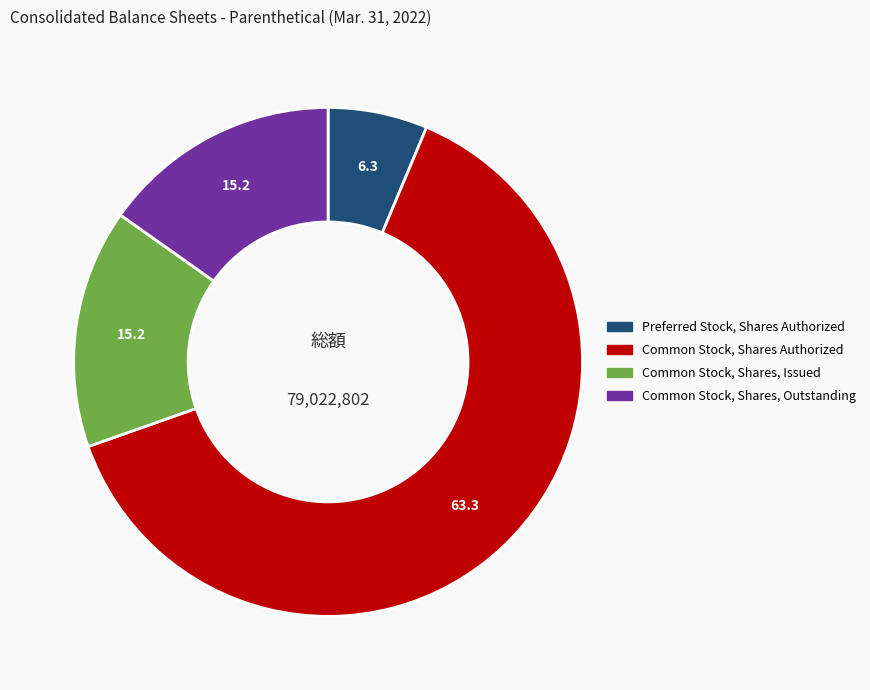

Is there a majority slice in this chart?

Yes